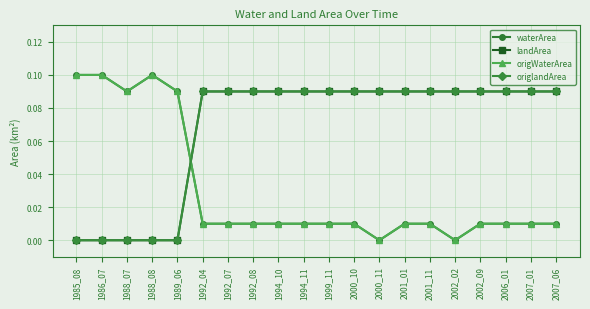

Count the landArea values in the range 0 to 1.

20